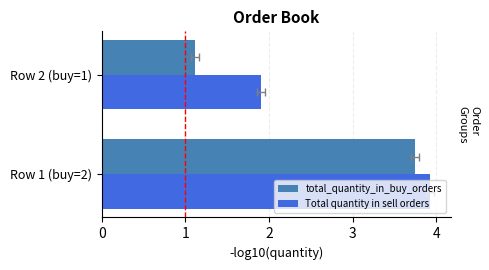

Reading left to right, list all the values displayed in this chart.

total_quantity_in_buy_orders: 3.7	1.1
Total quantity in sell orders: 3.9	1.9